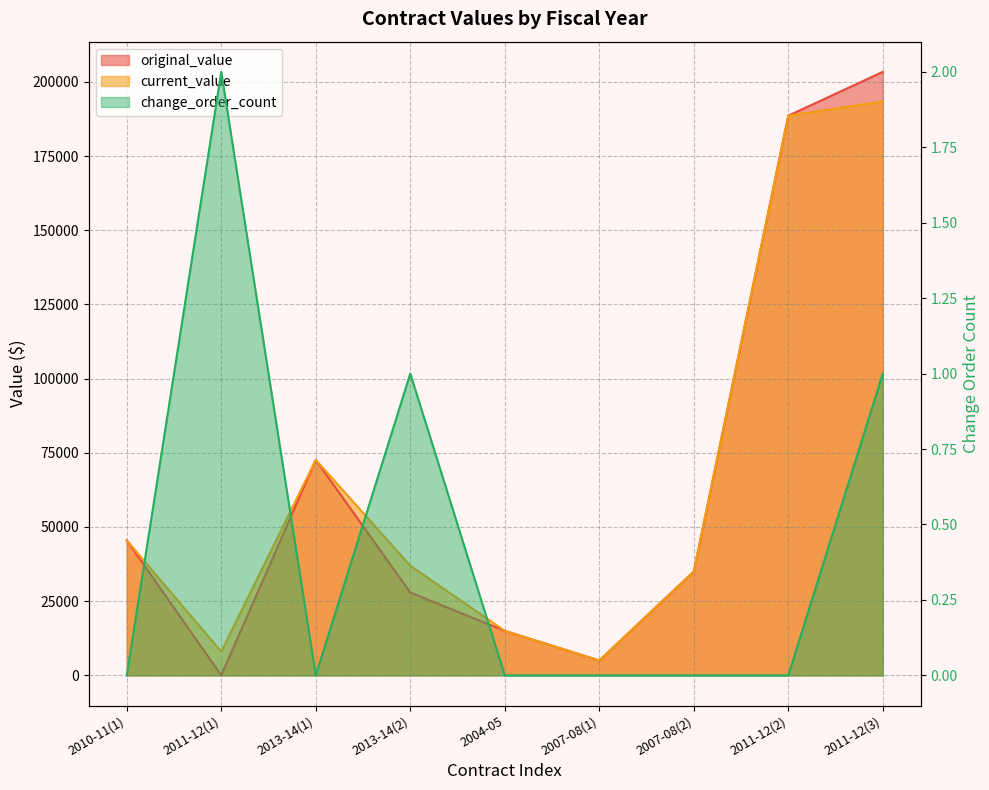

What is the sum of the current_value values at 2011-12(2) and 2013-14(2)?

225578.6